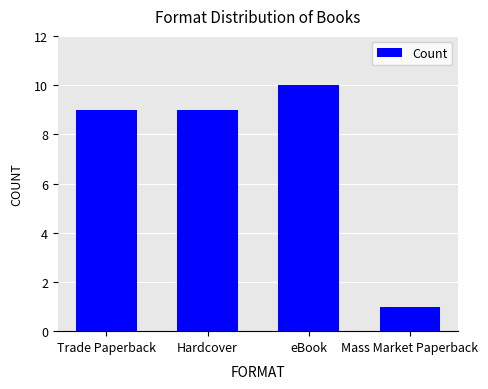

What is the label of the 3rd bar from the left?

eBook